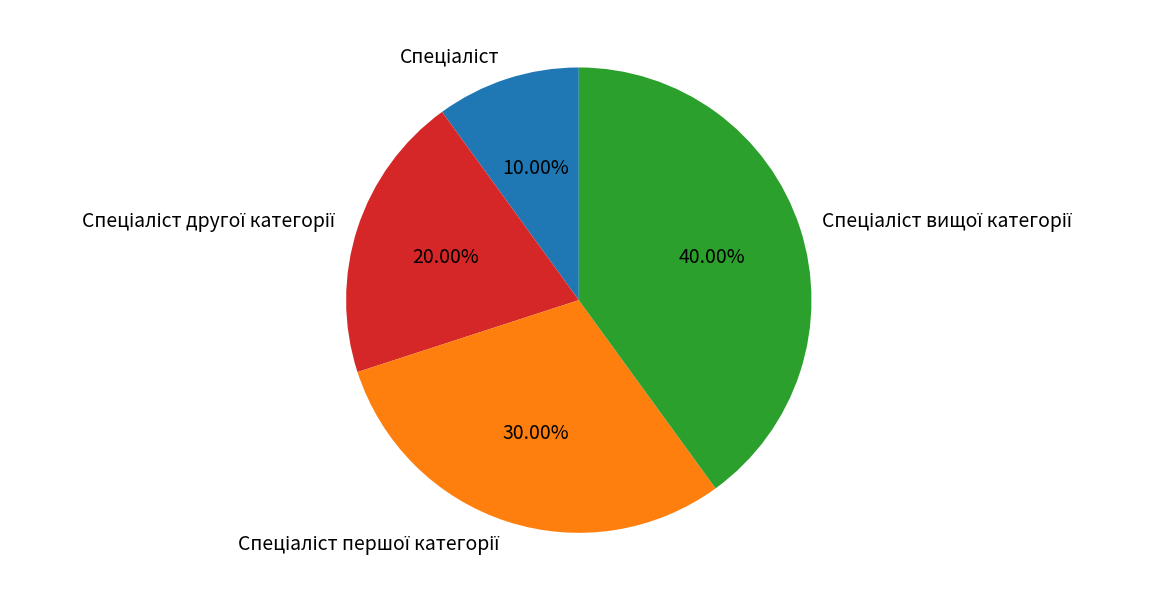

Is there any slice that represents more than half of the pie?

No